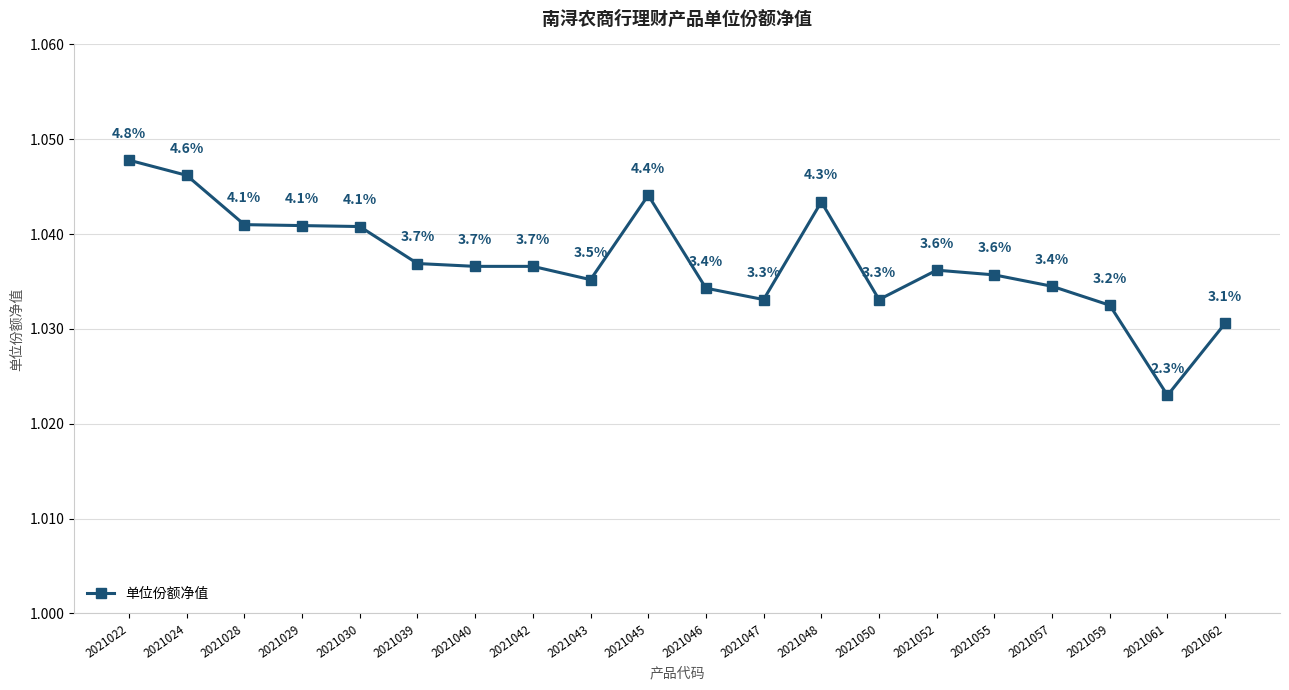

At which label is the value closest to 1?

2021061